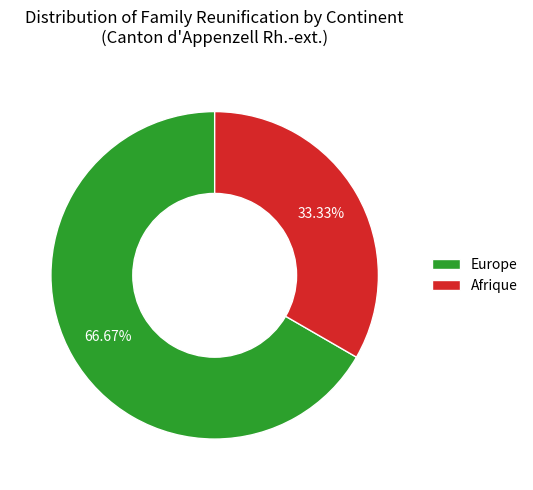

Approximately how many times larger is the value at Afrique compared to Europe?

0.5